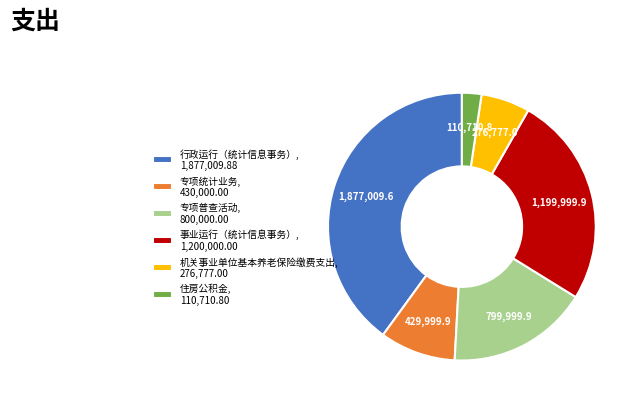

Approximately how many times larger is the value at 行政运行（统计信息事务）, 1,877,009.88 compared to 专项普查活动, 800,000.00?

2.3